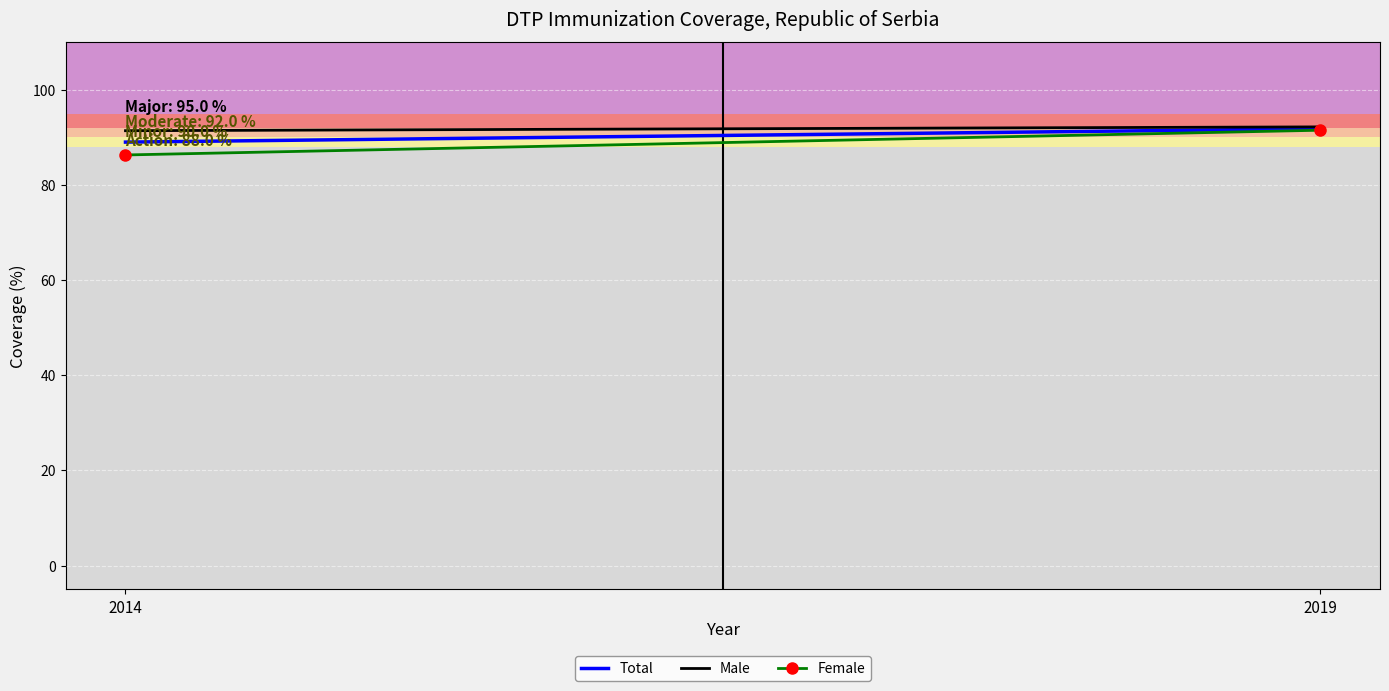

What is the total value across all series at 2014?

266.7